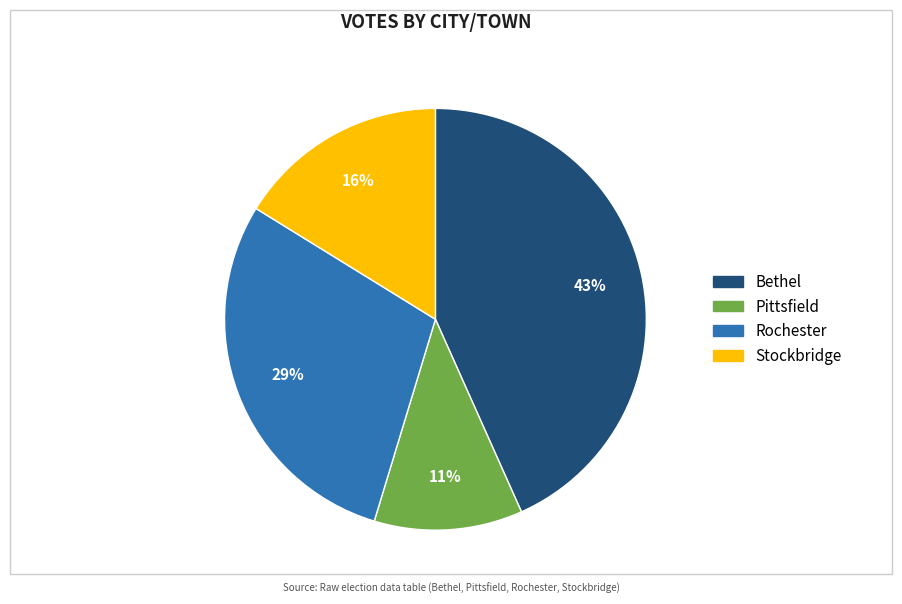

Which category has the smallest portion of the pie?

Pittsfield